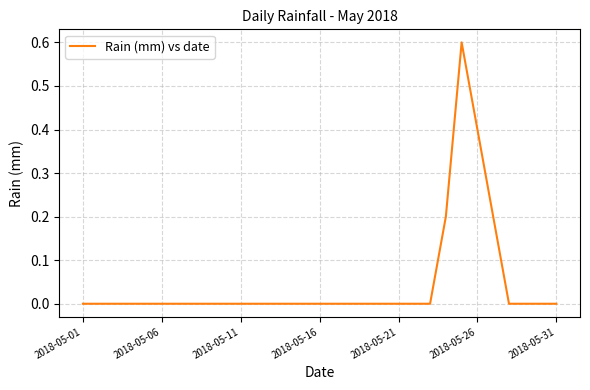

Does the chart display data point markers on the line(s)?

No